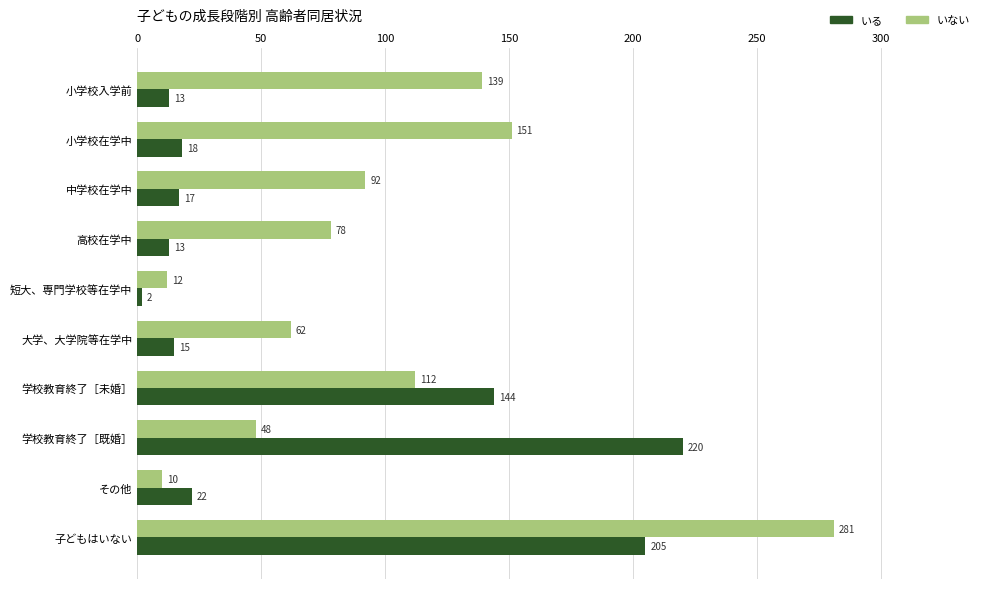

Which category has the highest value across all series?

子どもはいない